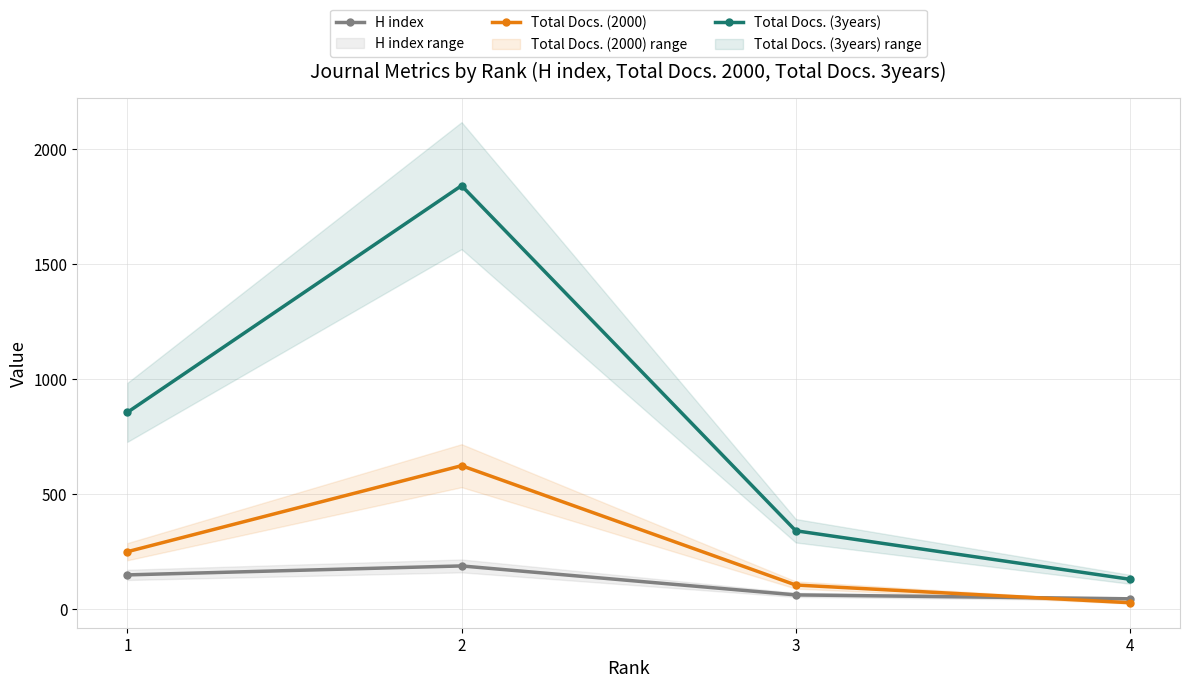

Which series has the largest range (max minus min)?

Total Docs. (3years)